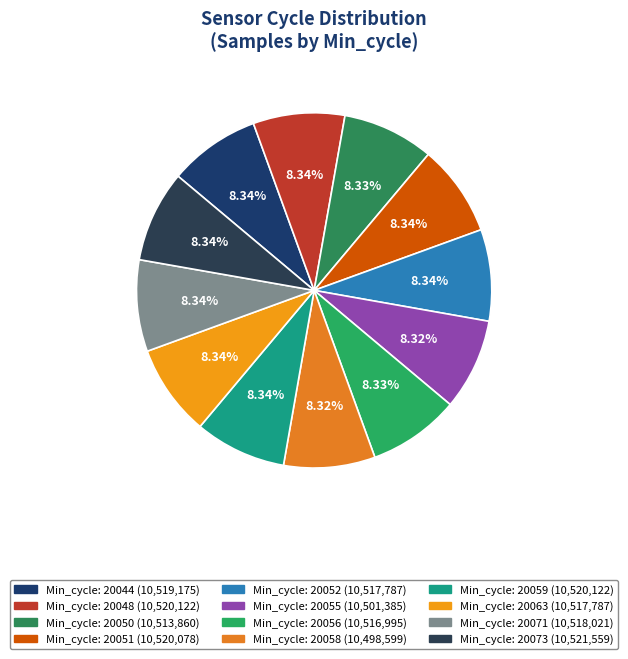

Which slice is the smallest?

20058